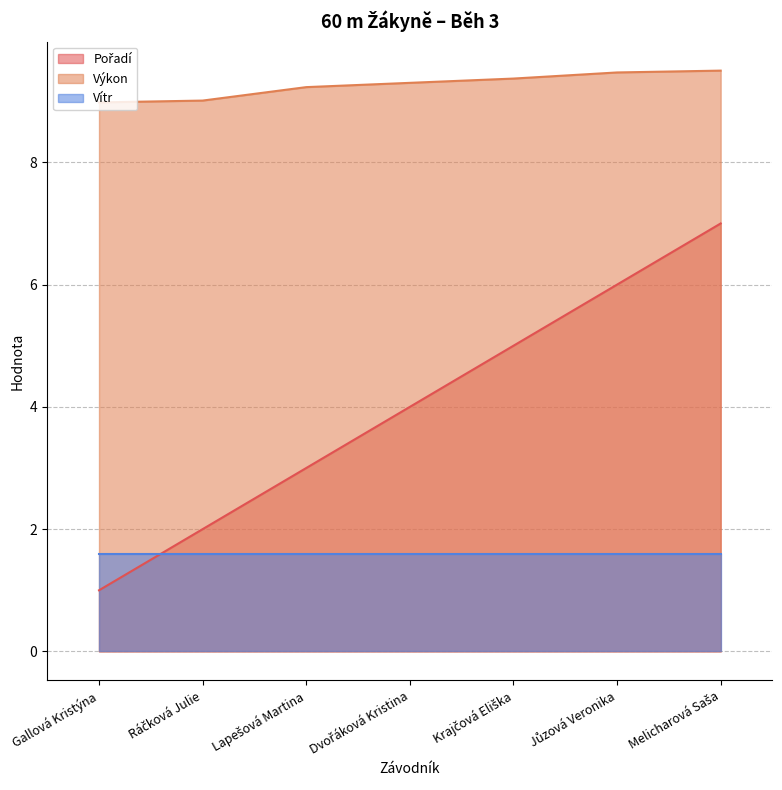

Which series has the largest total across all categories?

Výkon